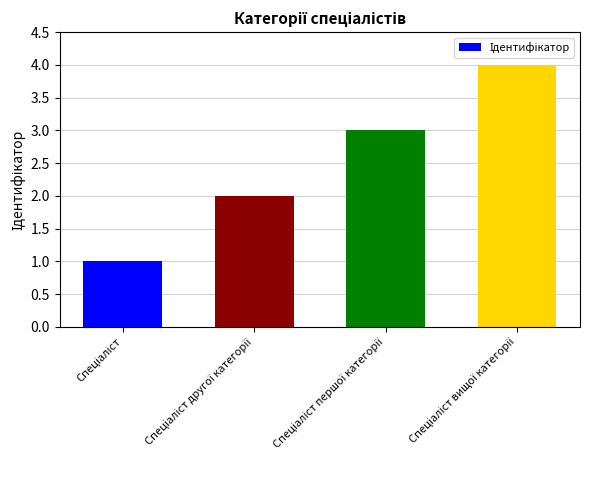

What is the sum of all values?

10